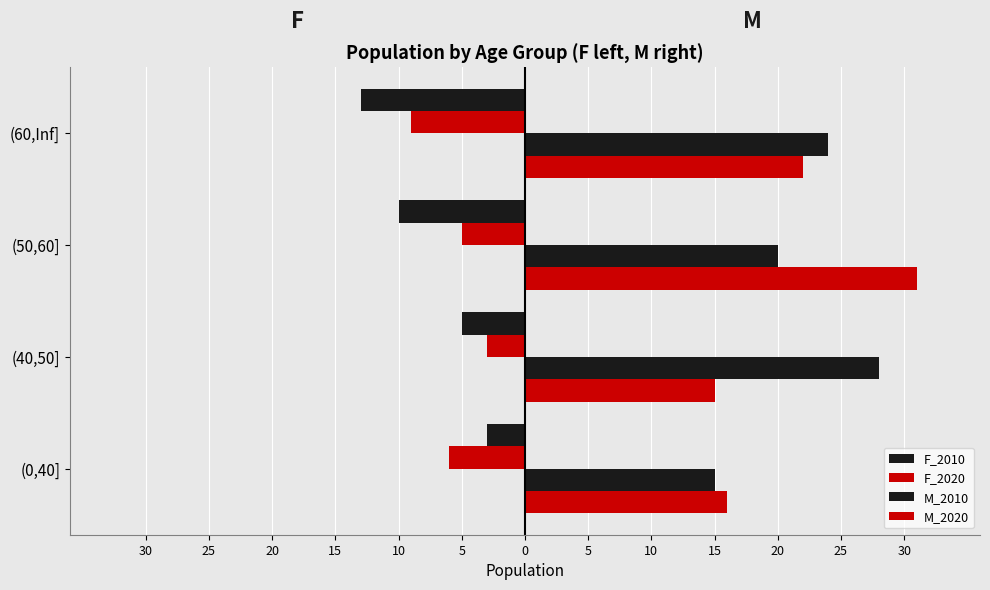

How many bars are there in total?

16